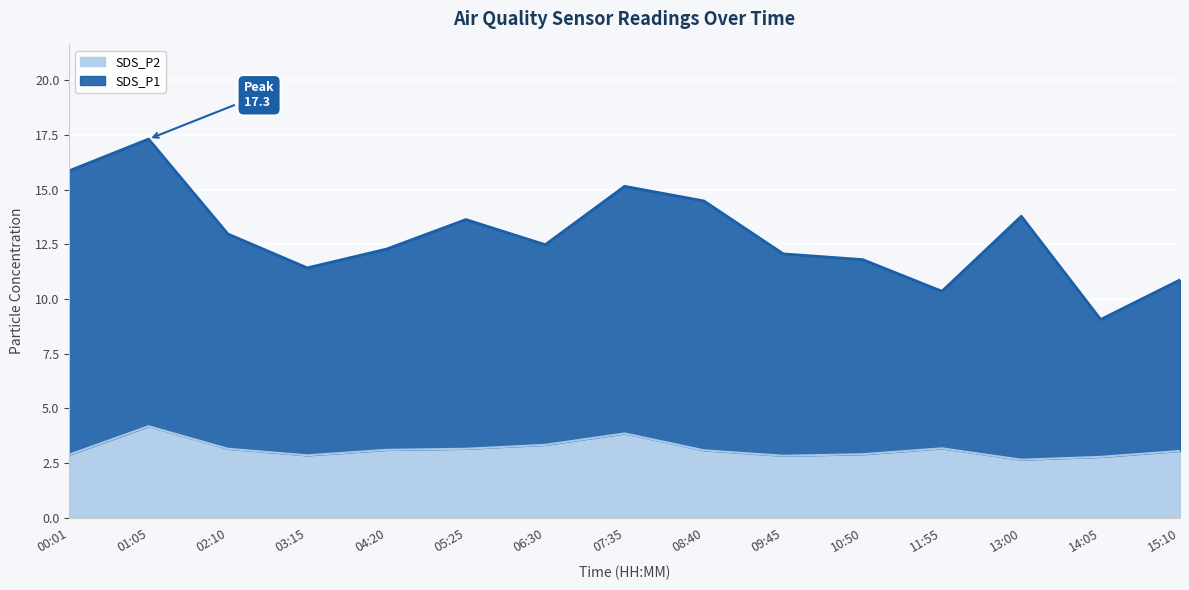

How many distinct data groups are displayed?

2